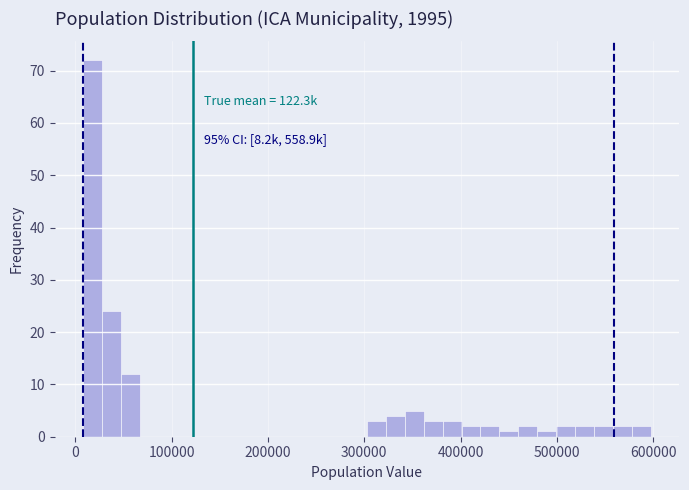

Read against the x-axis, roughly where is the centre of the tallest bar?

20000